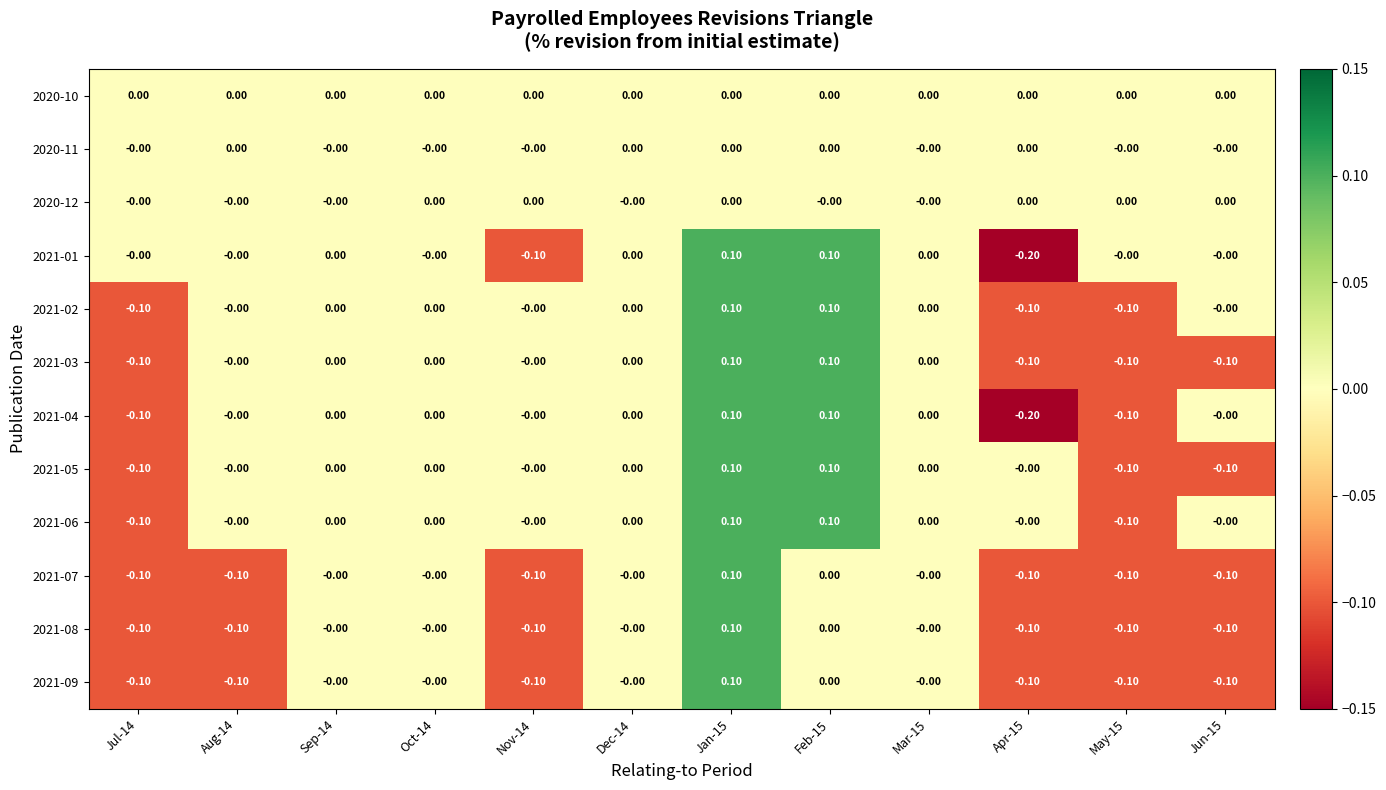

What is the total value across all series at Nov-14?

-0.4